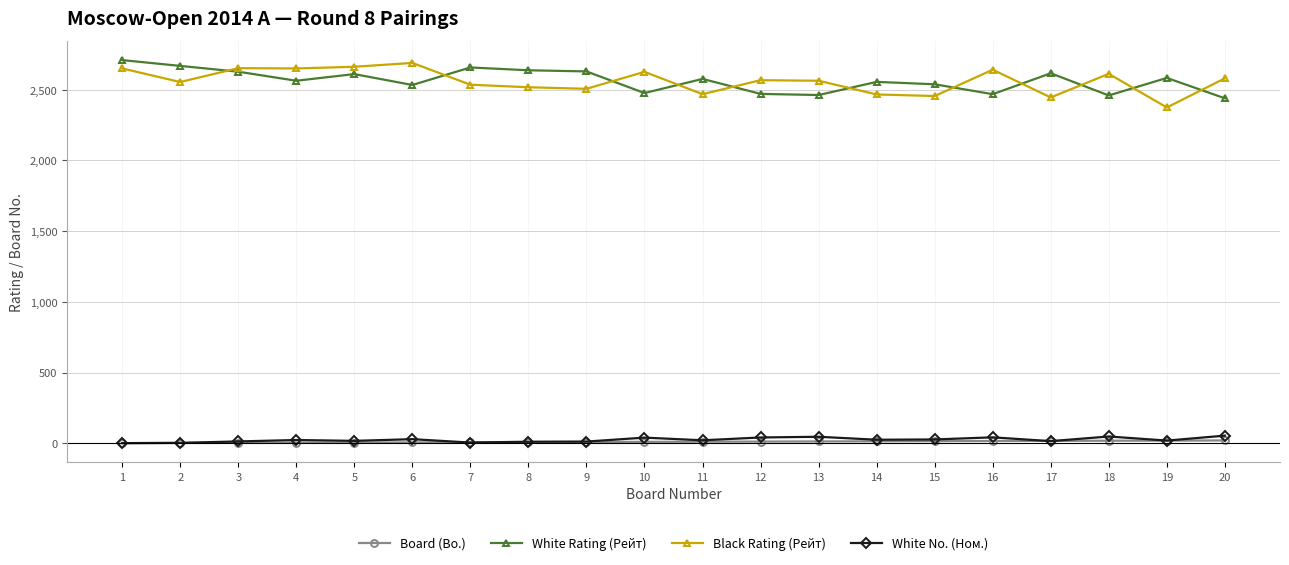

The White Rating (Рейт) series shows 1176 at 13. True or false?

False